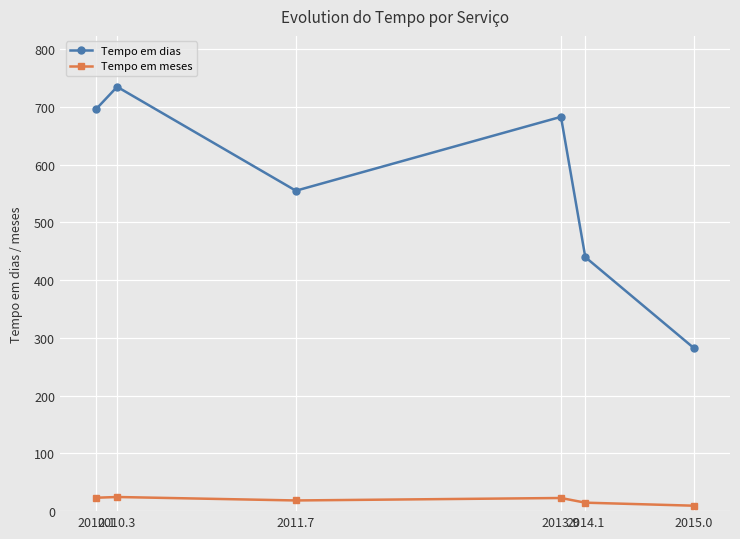

What is the lowest value of the Tempo em dias series?

283.0